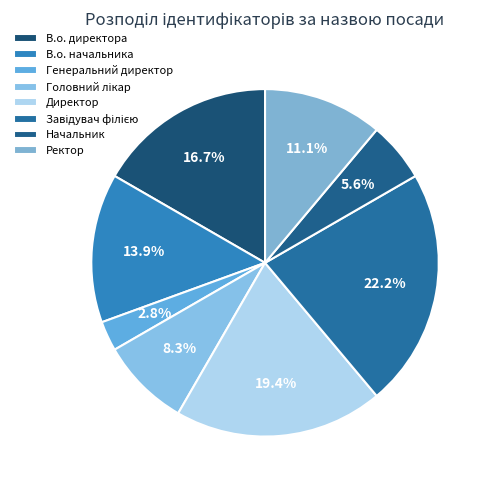

How many segments does this pie chart have?

8